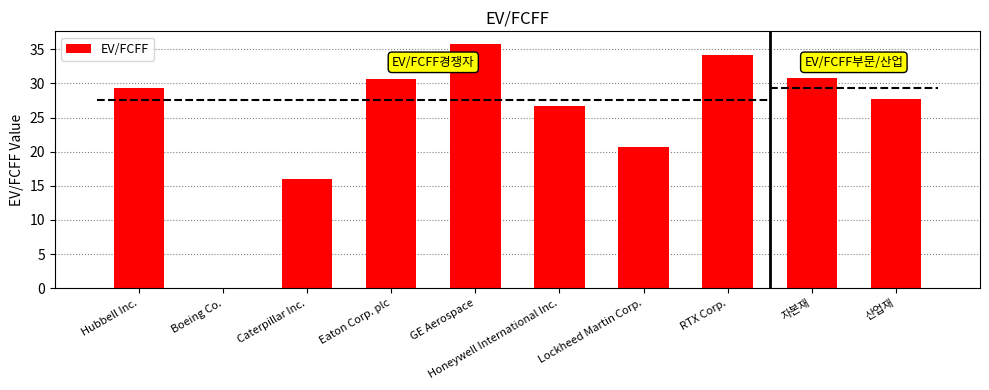

What is the change in value from Hubbell Inc. to RTX Corp.?

+4.8